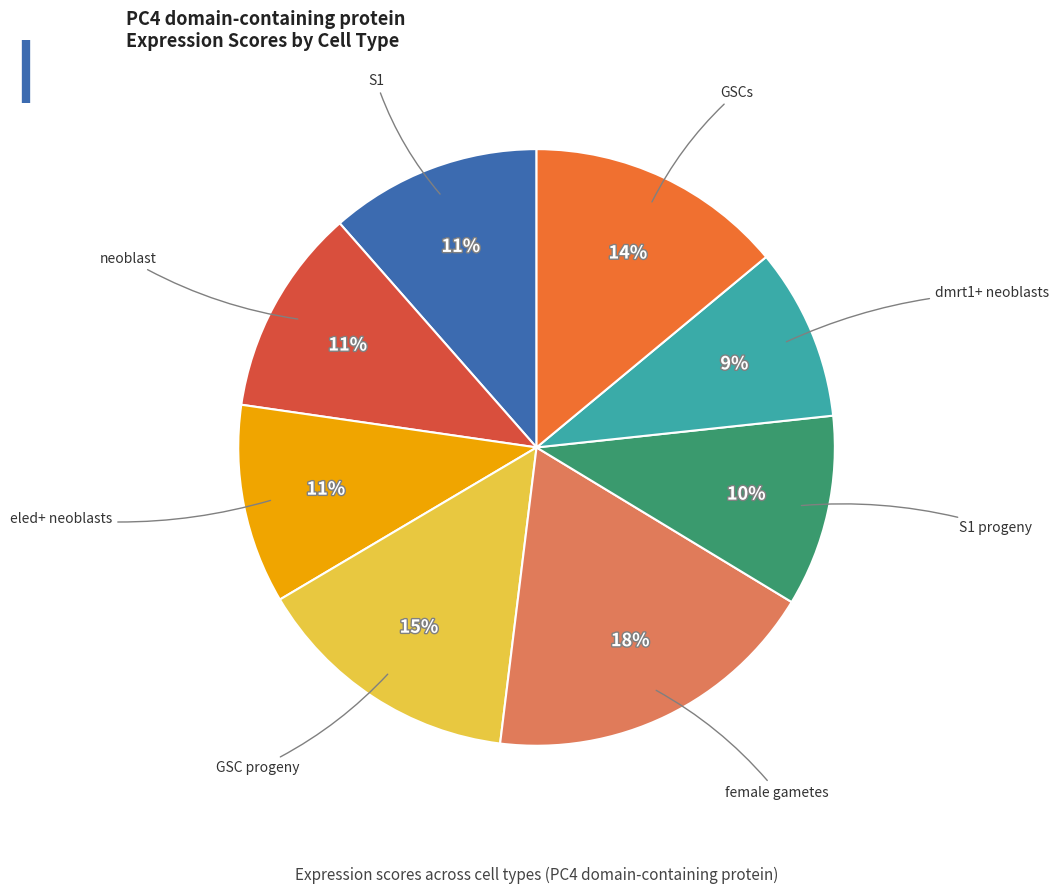

Count the number of slices in the pie.

8